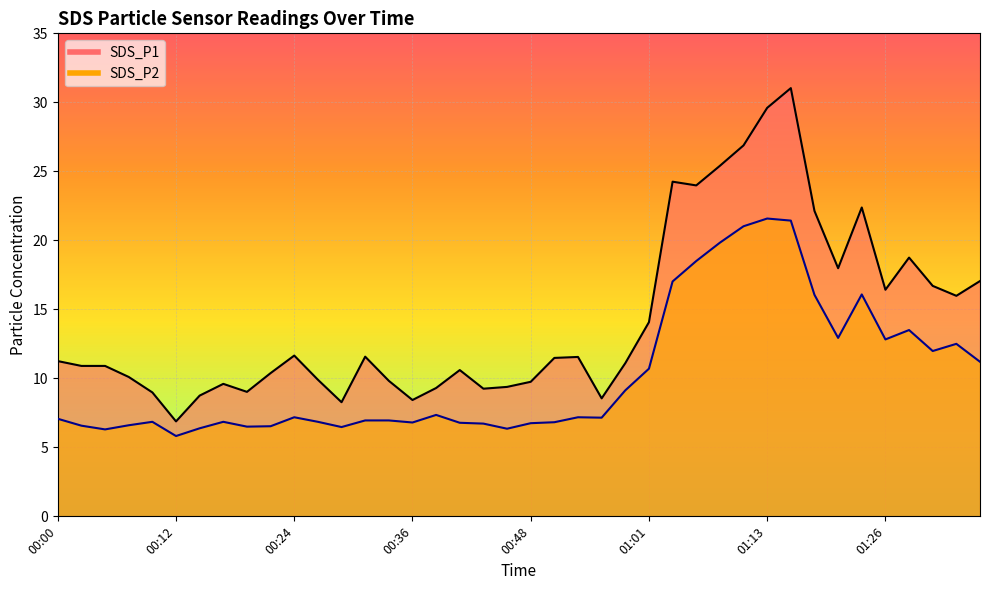

The SDS_P2 series shows 21.4 at 01:16. True or false?

True